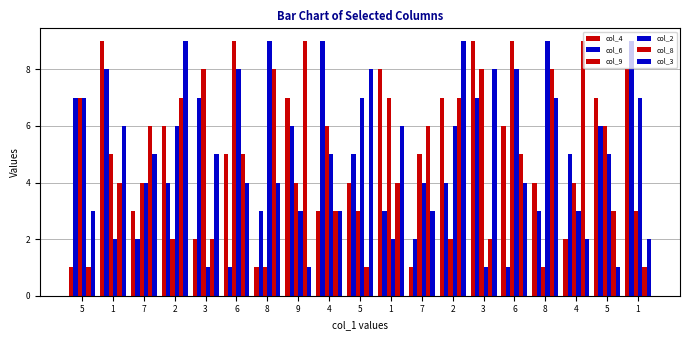

Rank the categories by col_3 value from lowest to highest.

9, 5, 4, 1, 5, 4, 7, 6, 8, 6, 7, 3, 1, 1, 8, 5, 3, 2, 2